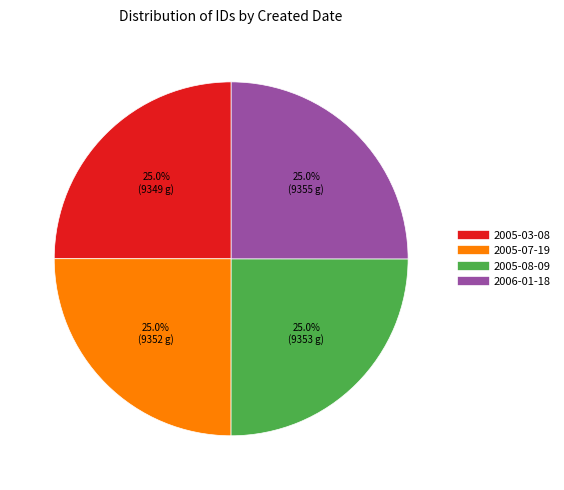

What is the ratio of the value at 2005-07-19 to the value at 2005-03-08?

1.0